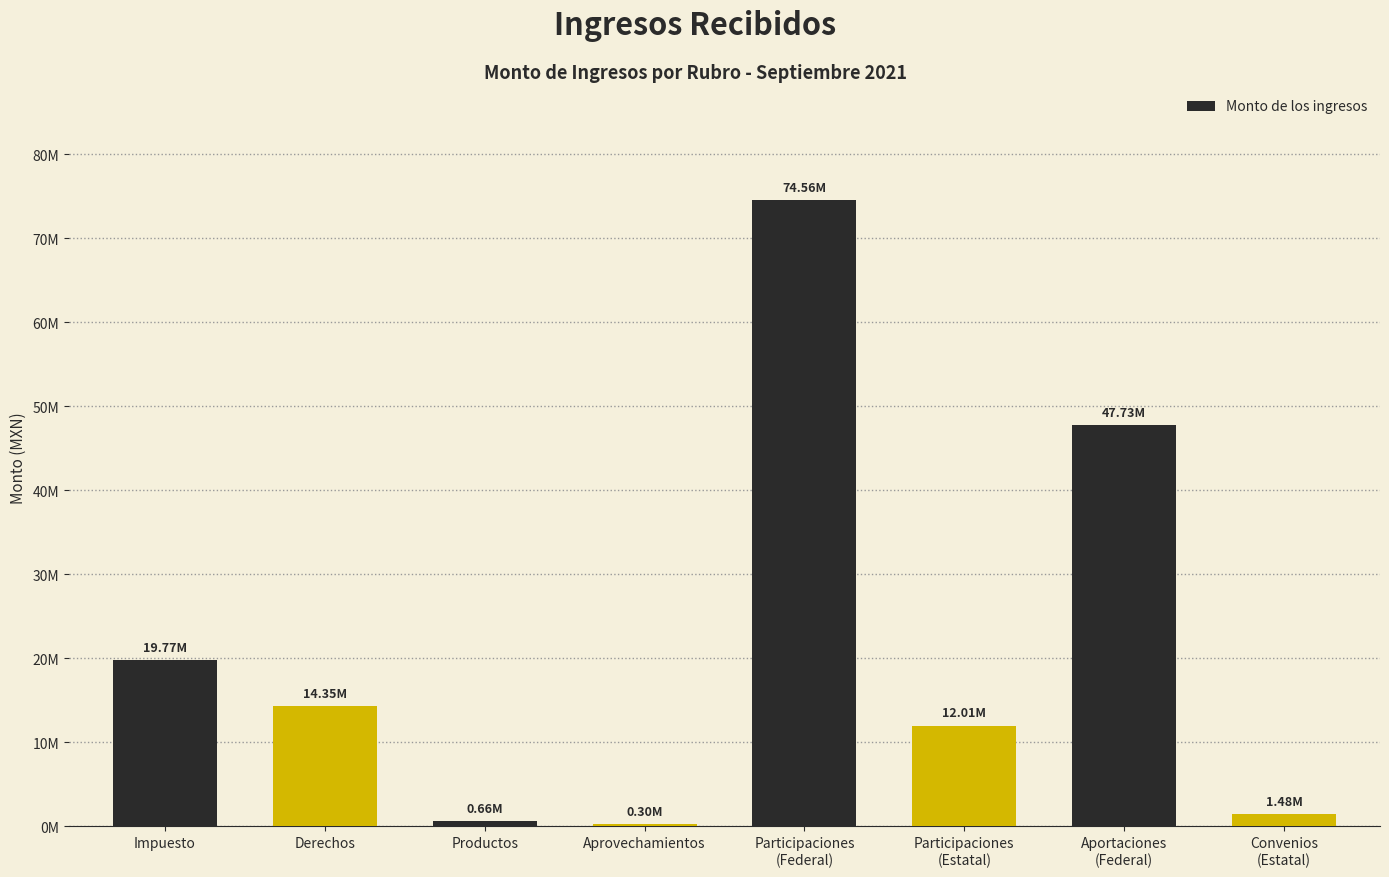

Between Participaciones
(Federal) and Impuesto, which is larger?

Participaciones
(Federal)